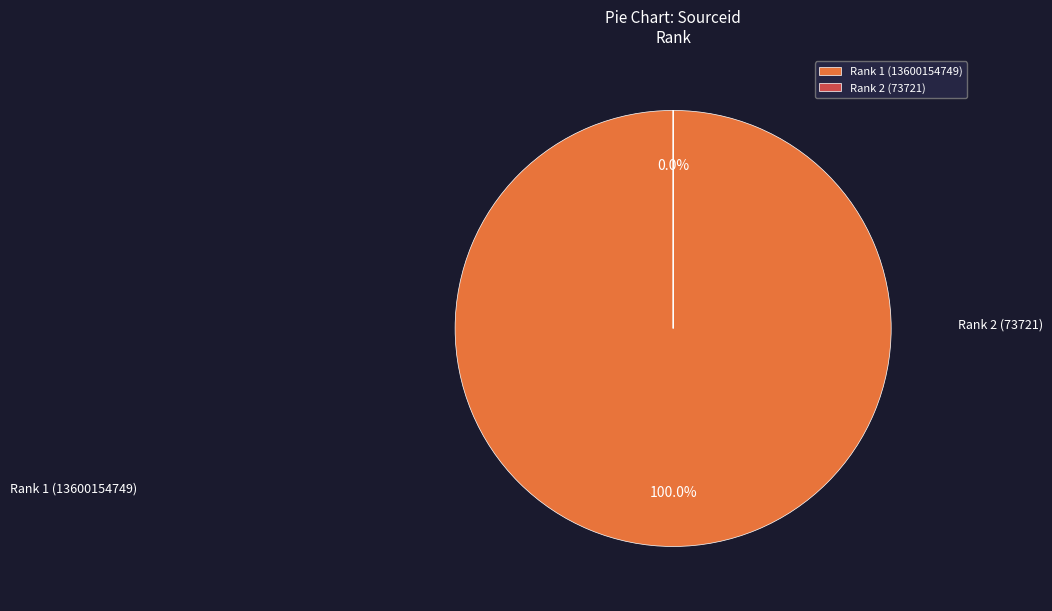

The South African Journal for Research in Sport slice represents 99% of the pie. True or false?

False